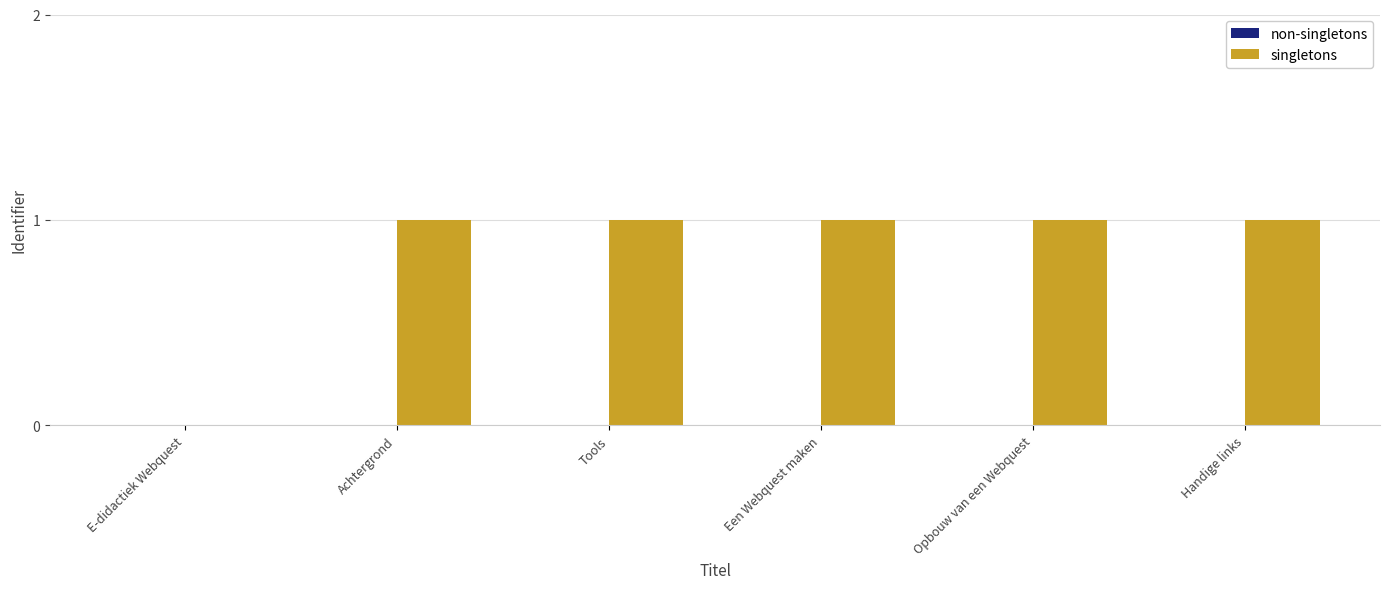

The chart shows a value of 0 at E-didactiek Webquest. True or false?

True